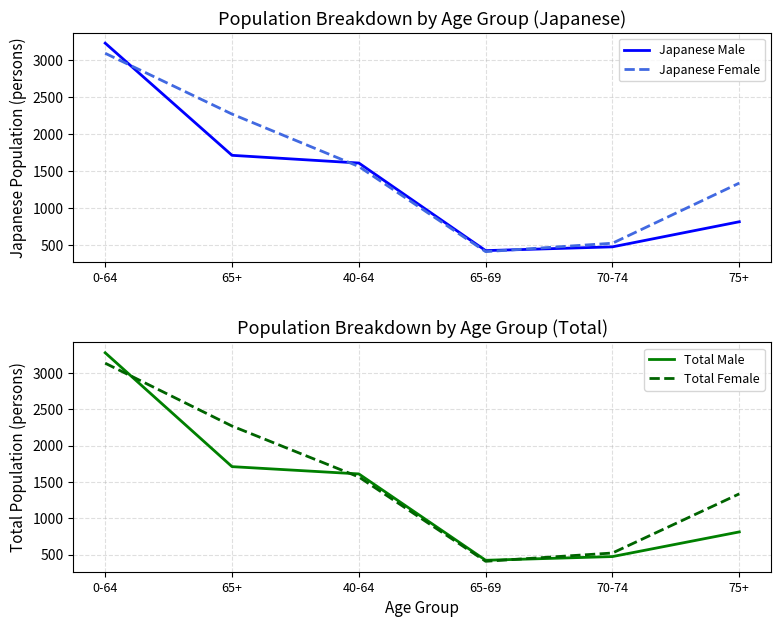

List the series in order of their peak value, highest first.

Total Male, Japanese Male, Total Female, Japanese Female